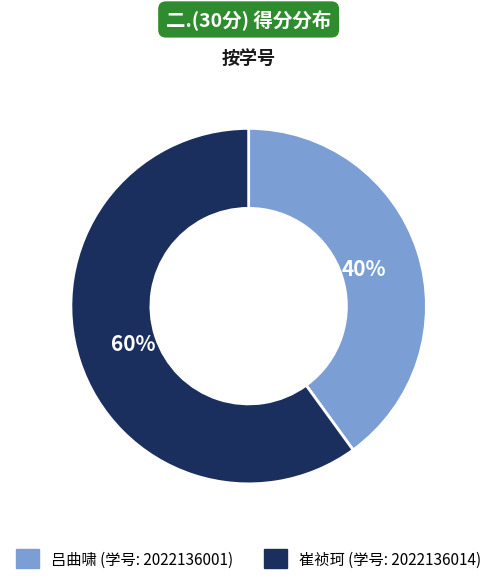

Is there a majority slice in this chart?

Yes